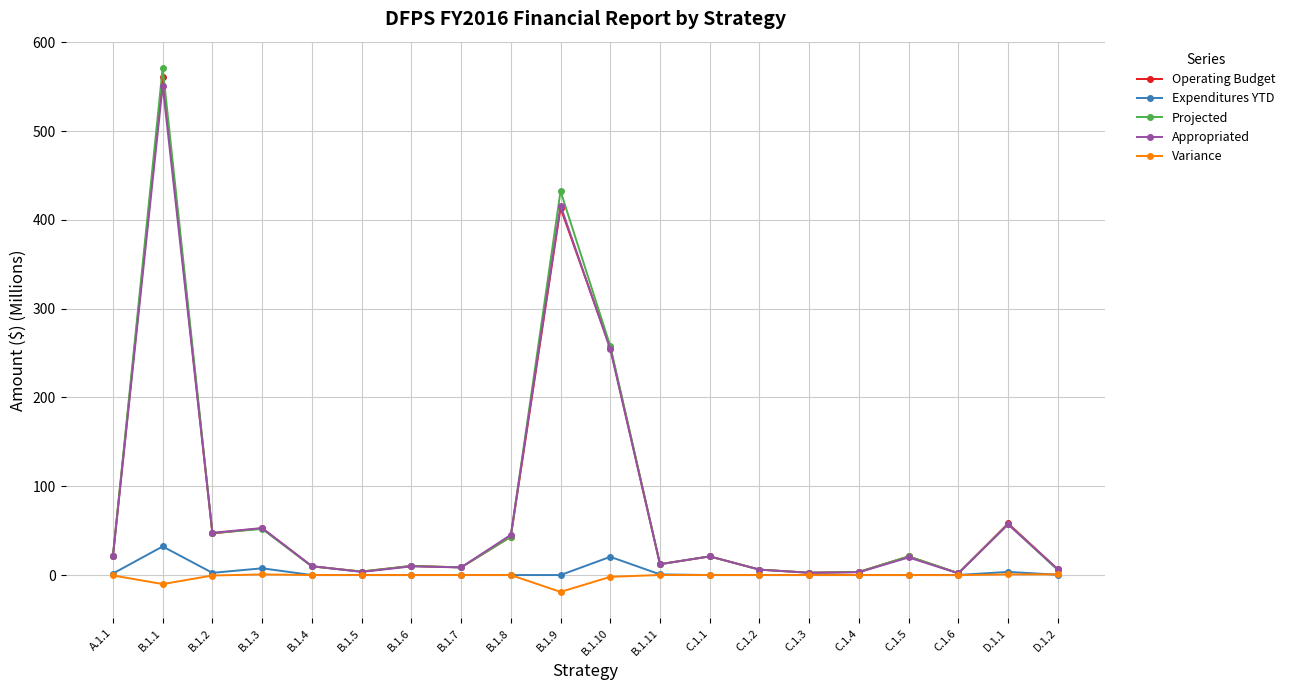

Does the chart display data point markers on the line(s)?

Yes